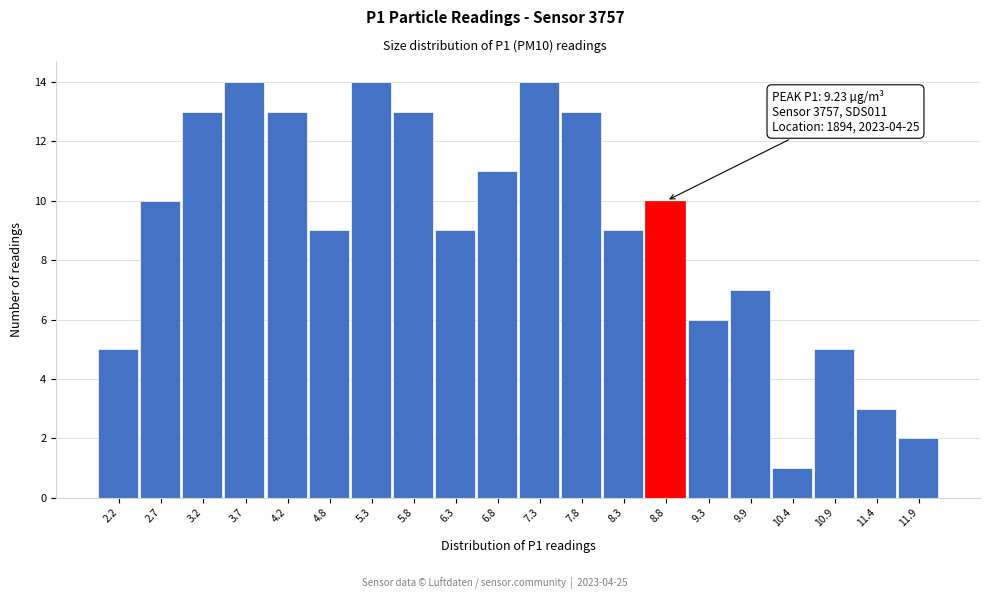

Reading left to right, what are all the values shown in this chart?

2.2=5	2.7=10	3.2=13	3.7=14	4.2=13	4.8=9	5.3=14	5.8=13	6.3=9	6.8=11	7.3=14	7.8=13	8.3=9	8.8=10	9.3=6	9.9=7	10.4=1	10.9=5	11.4=3	11.9=2